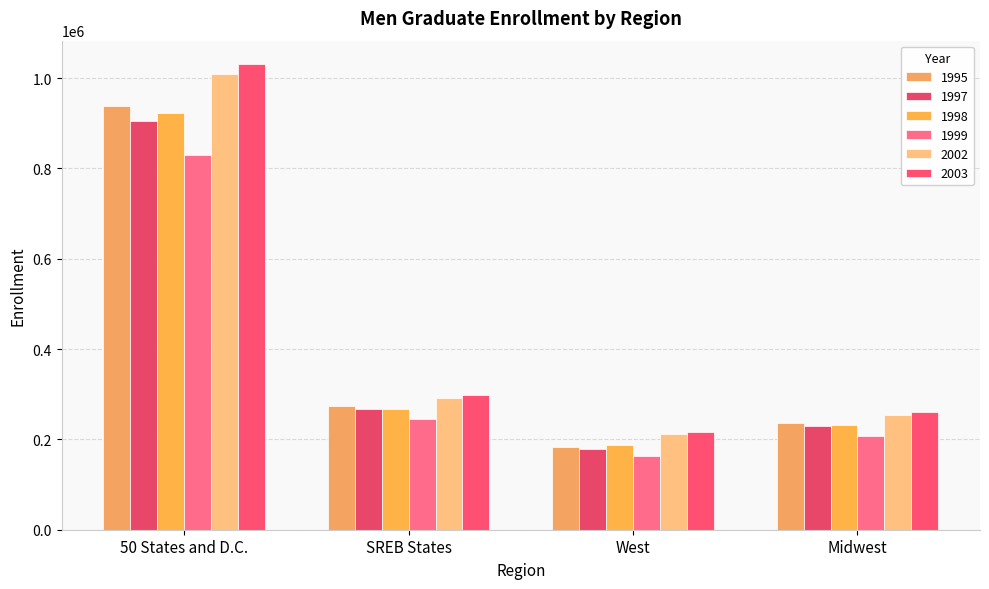

What position from the left is 50 States and D.C.?

1